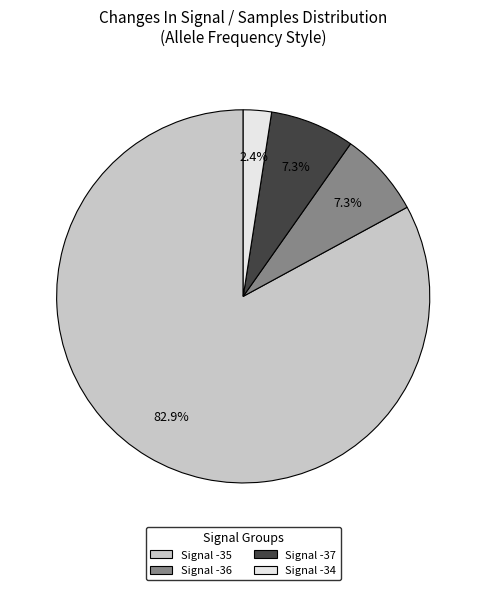

Approximately how many times larger is the value at Signal -37 compared to Signal -36?

1.0